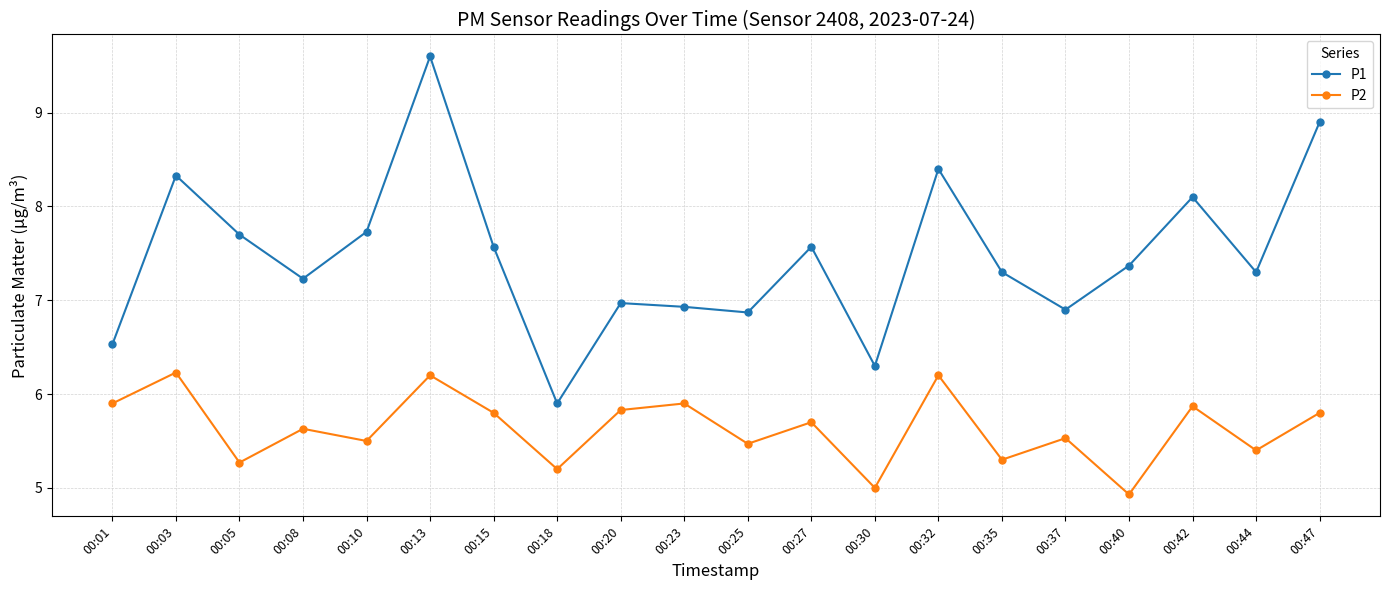

True or false: P1 and P2 cross at least once.

False